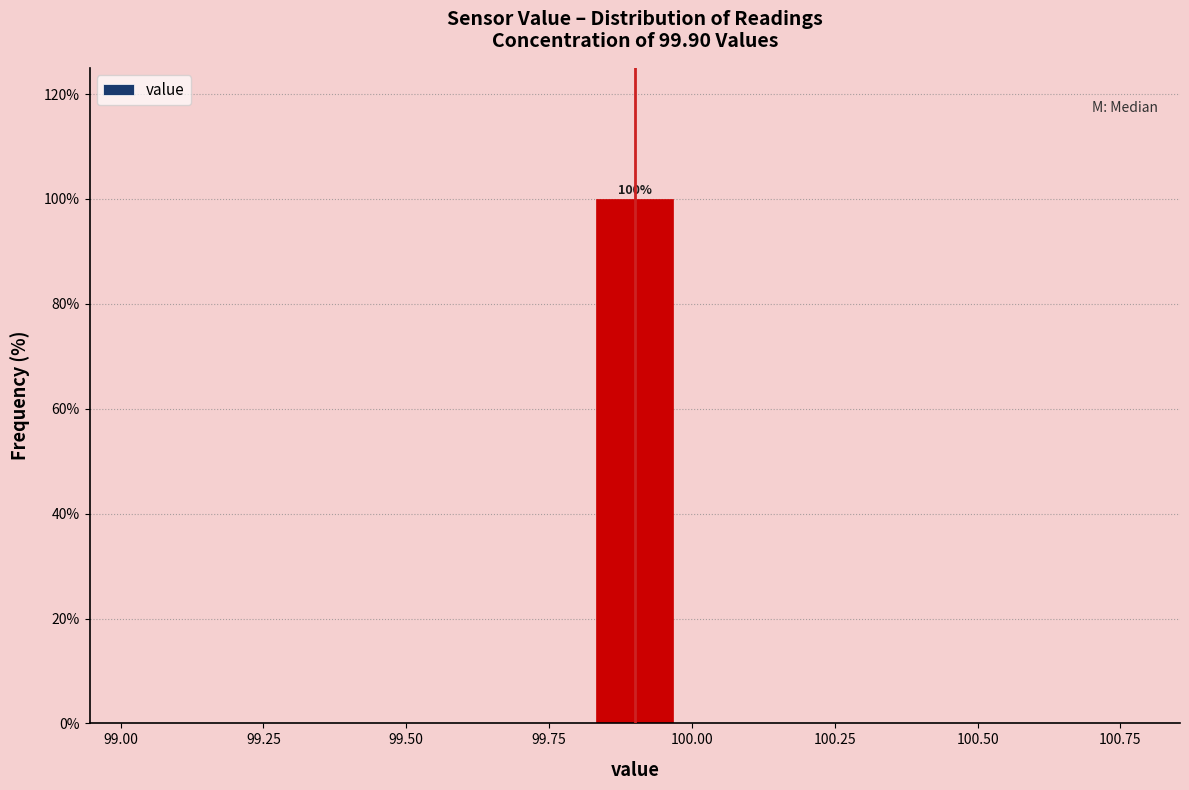

Over which range of the x-axis is the bar tallest?

99.8 to 100.0